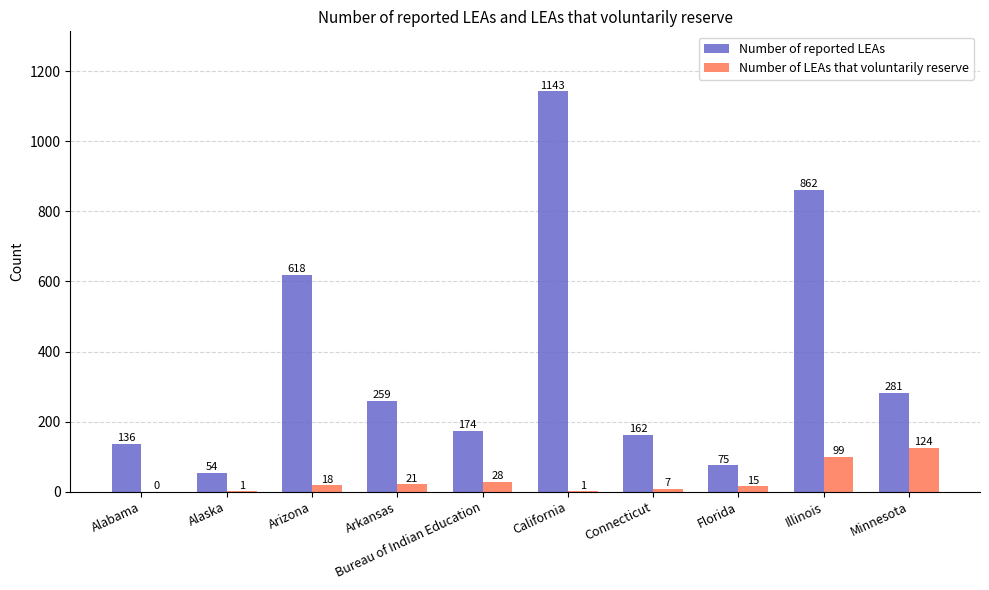

The Number of reported LEAs series shows 162 at Connecticut. True or false?

True